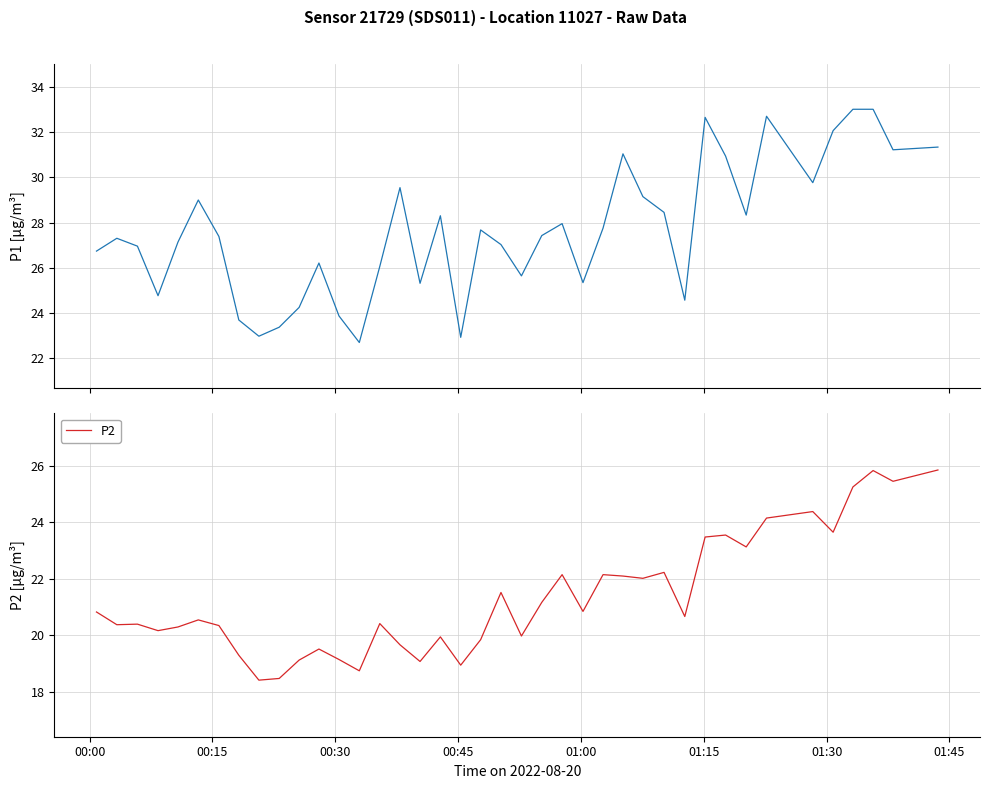

What is the maximum value for P2?

25.9